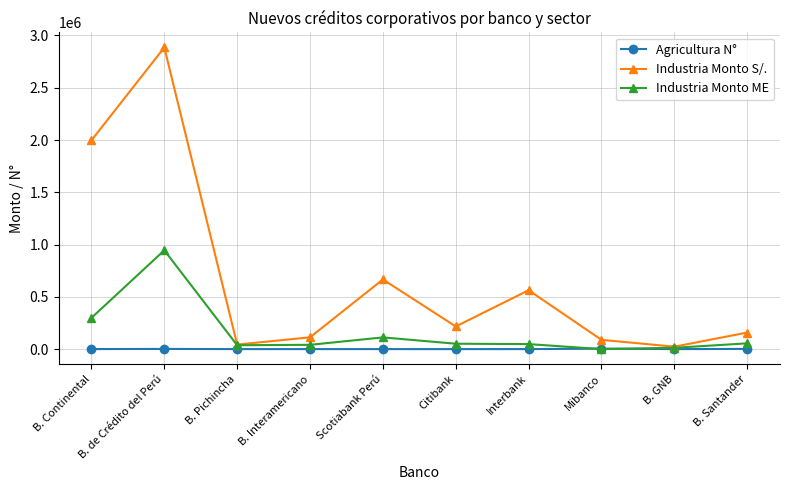

What is the average value of the Industria Monto ME series?

160130.6